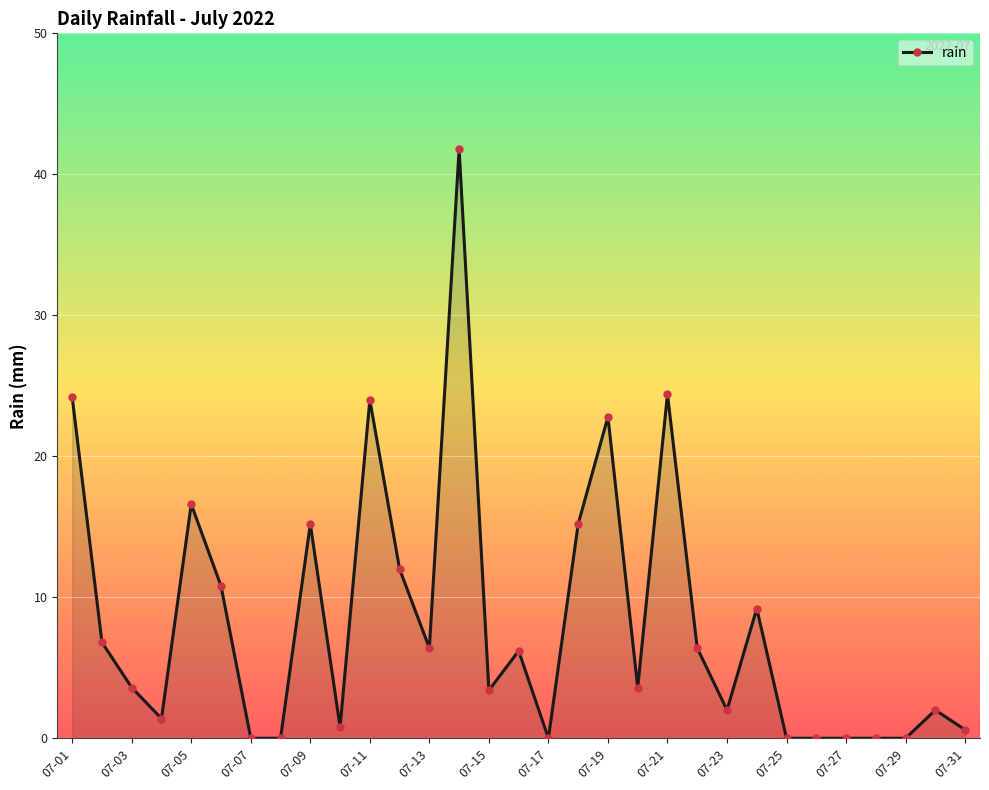

What is the value of the 13th point from the left?

6.4